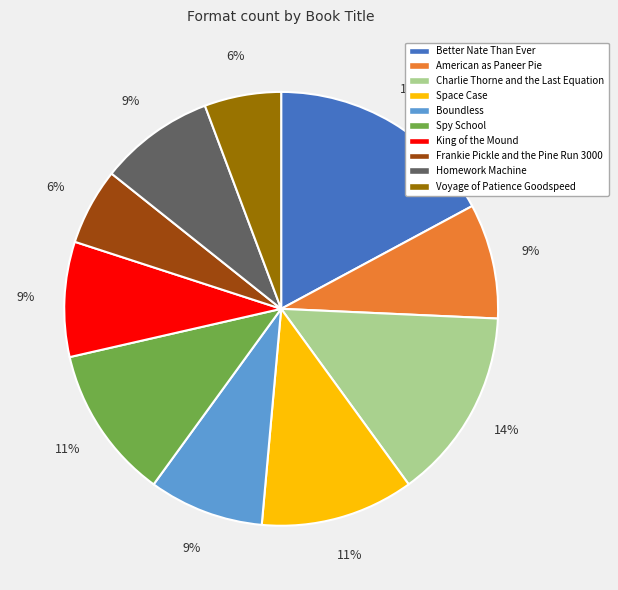

What is the largest slice in the pie chart?

Better Nate Than Ever